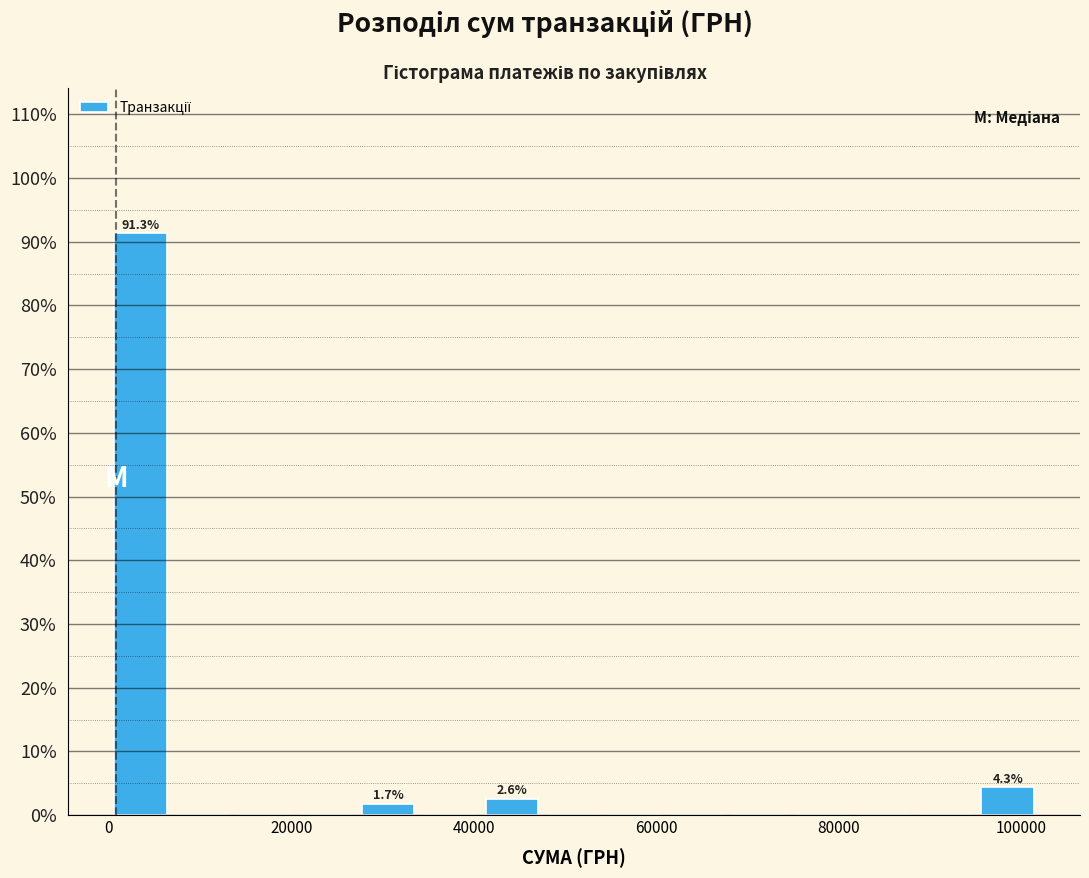

Around what value on the x-axis is the tallest bar? Give the approximate position of its centre, as read against the axis.

4000